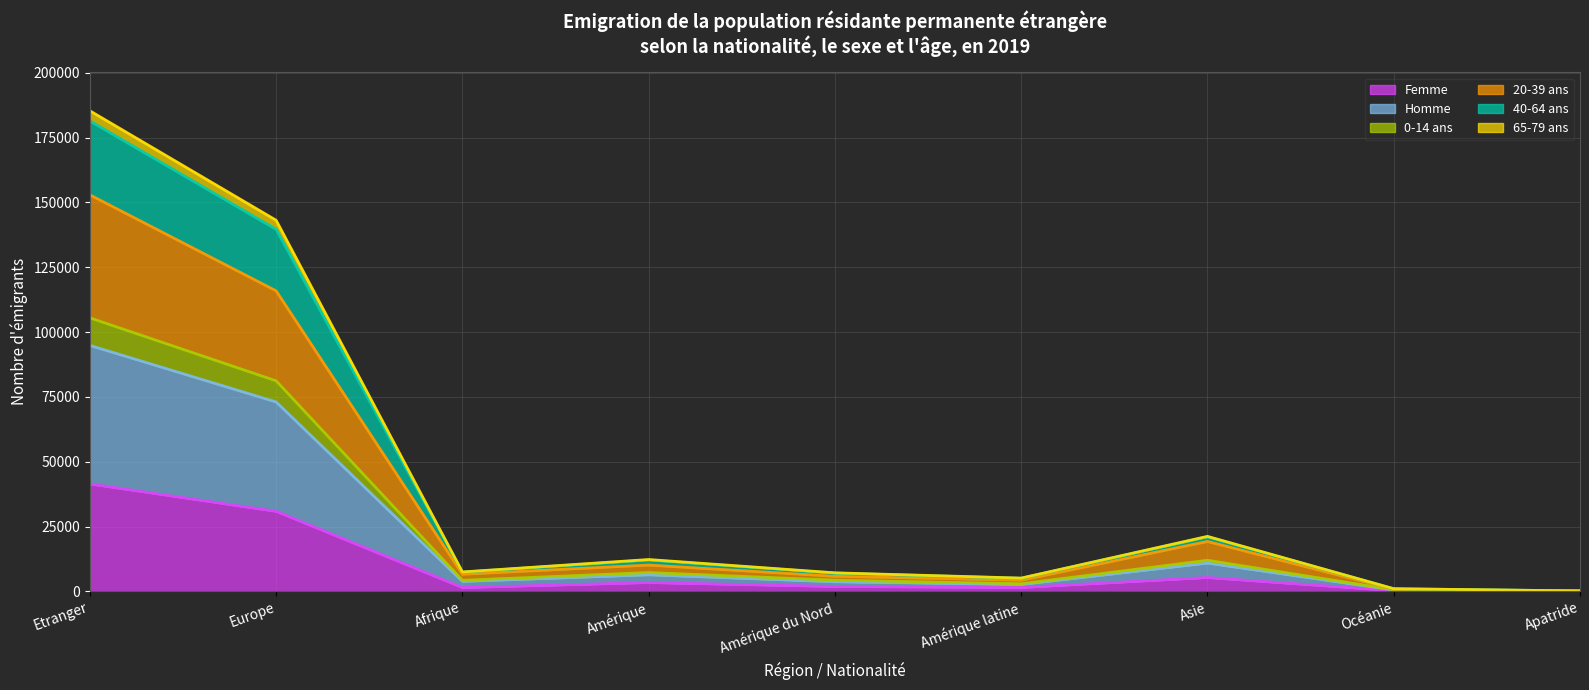

Which series has the largest range (max minus min)?

Homme